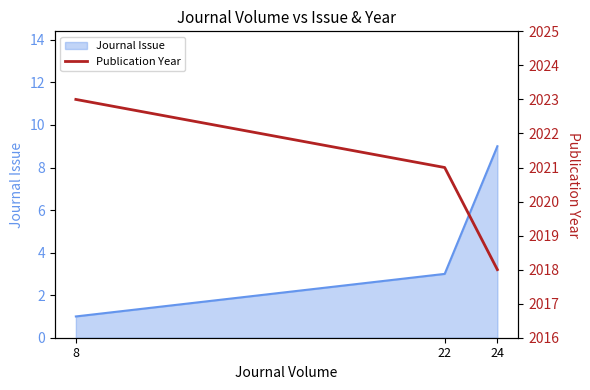

What is the change in value from 8 to 22?

-2